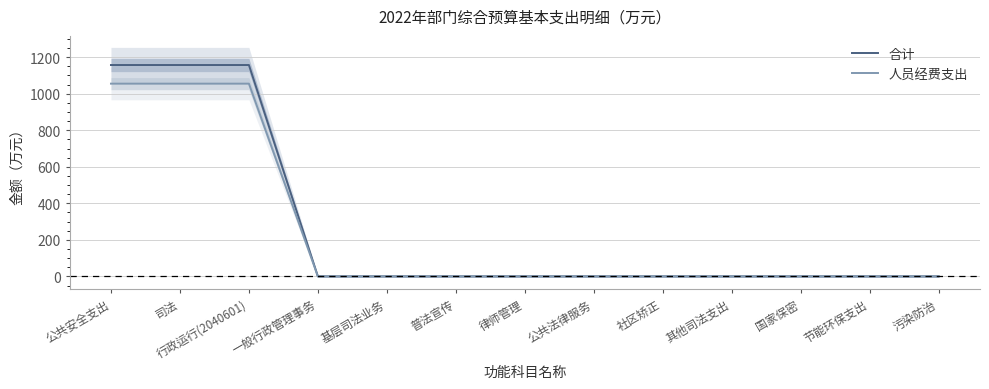

List the series in order of their peak value, lowest first.

人员经费支出, 合计